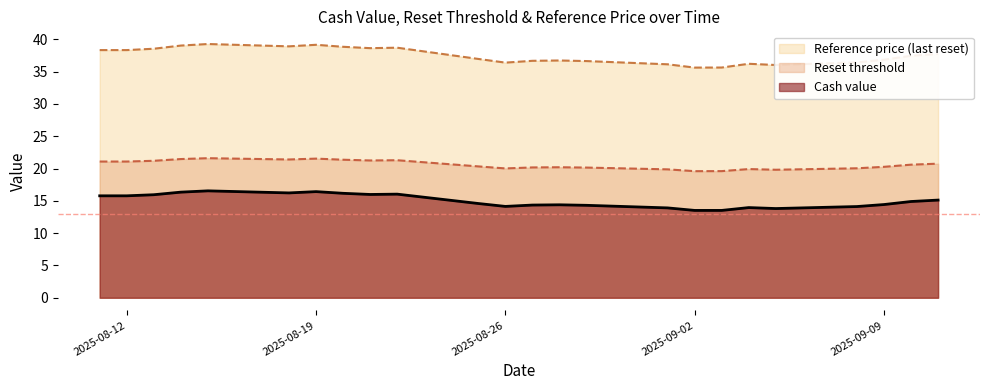

Rank the series at 2025-09-08 from highest to lowest value.

Reference price, Reset threshold, Cash value